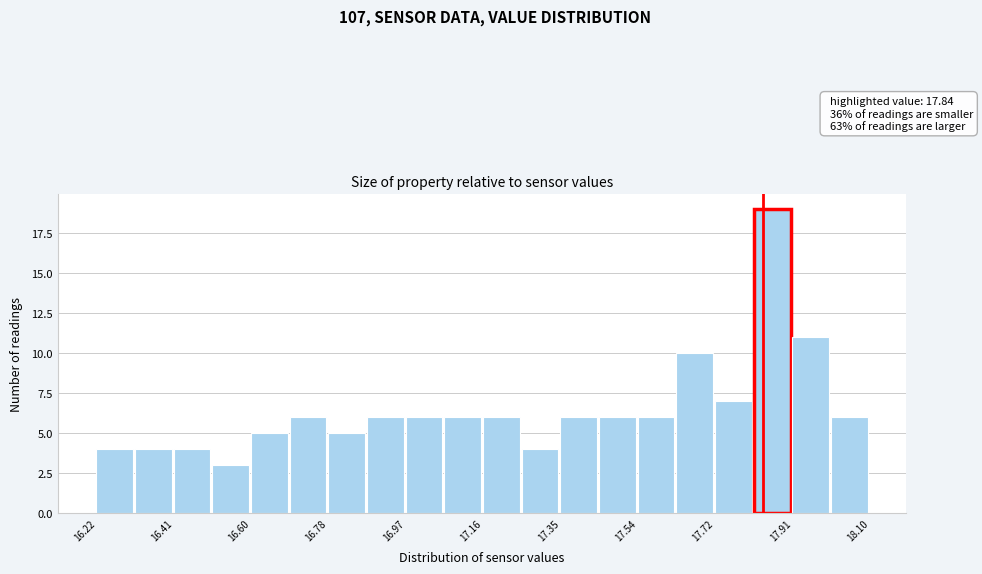

Over which range of the x-axis is the bar tallest?

17.818 to 17.912